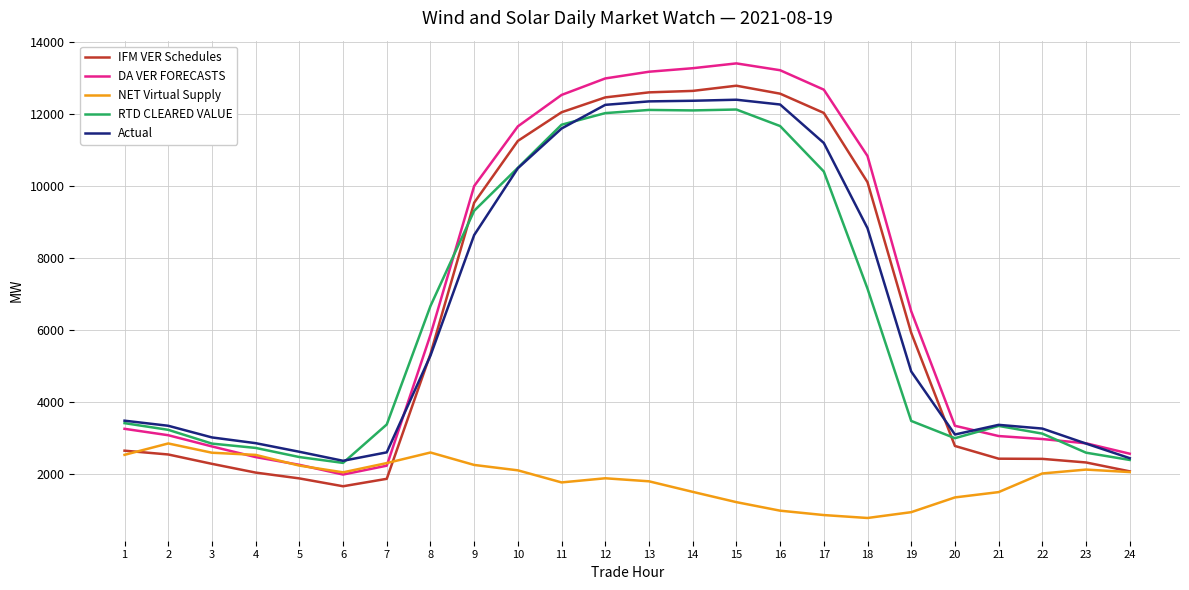

Which series has the largest range (max minus min)?

DA VER FORECASTS